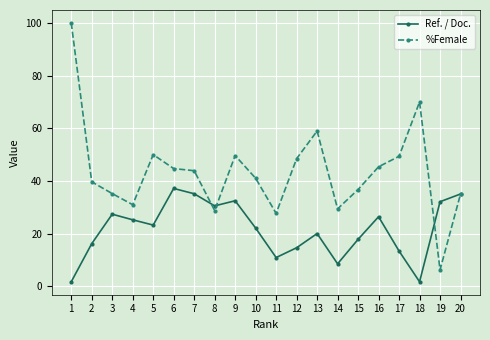

True or false: %Female has more than 1 interior local peaks.

True